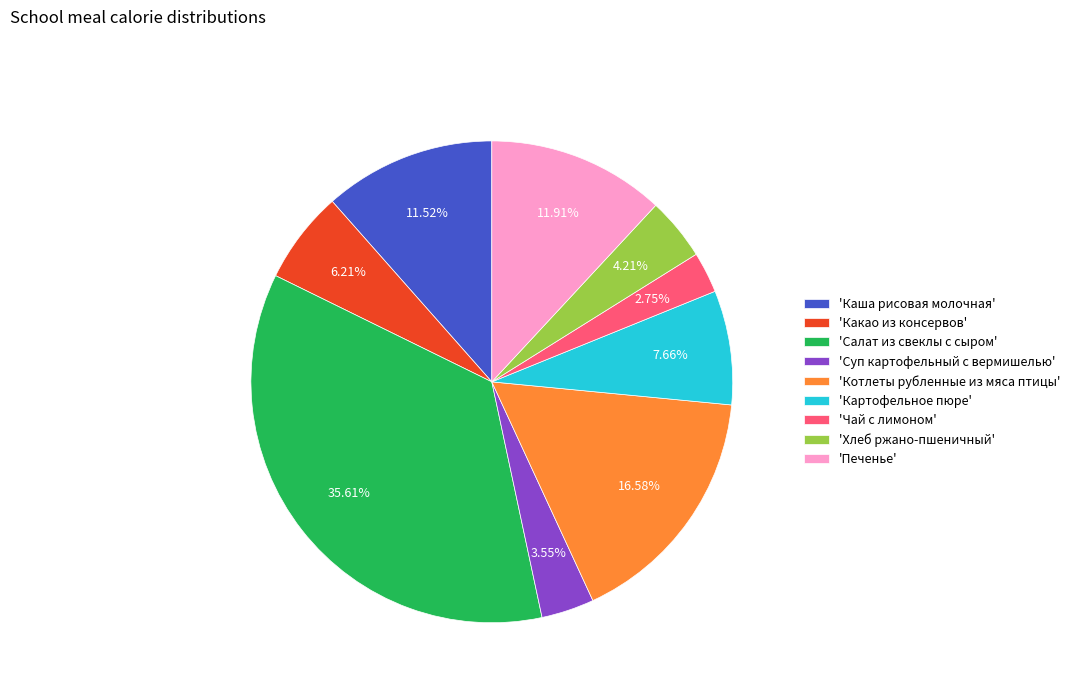

To the nearest percent, what is the difference between the largest and smallest slice percentages?

33%